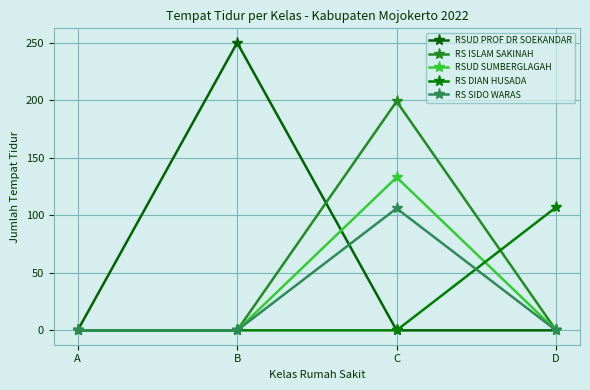

Is this an area chart (filled region under the line)?

No